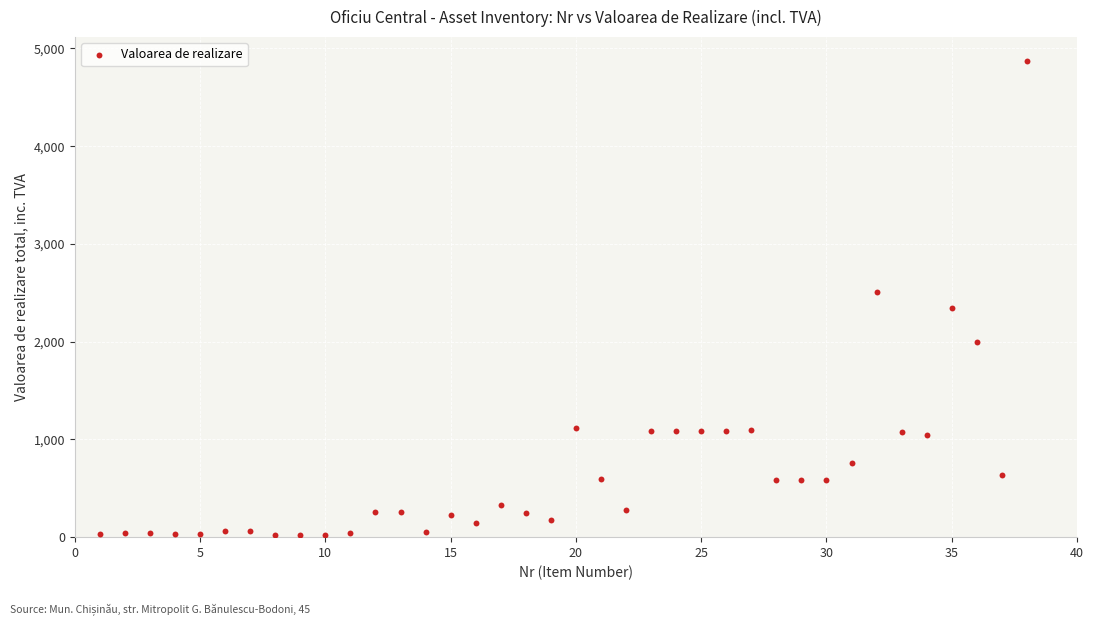

What is the range of X values (max minus min)?

37.0